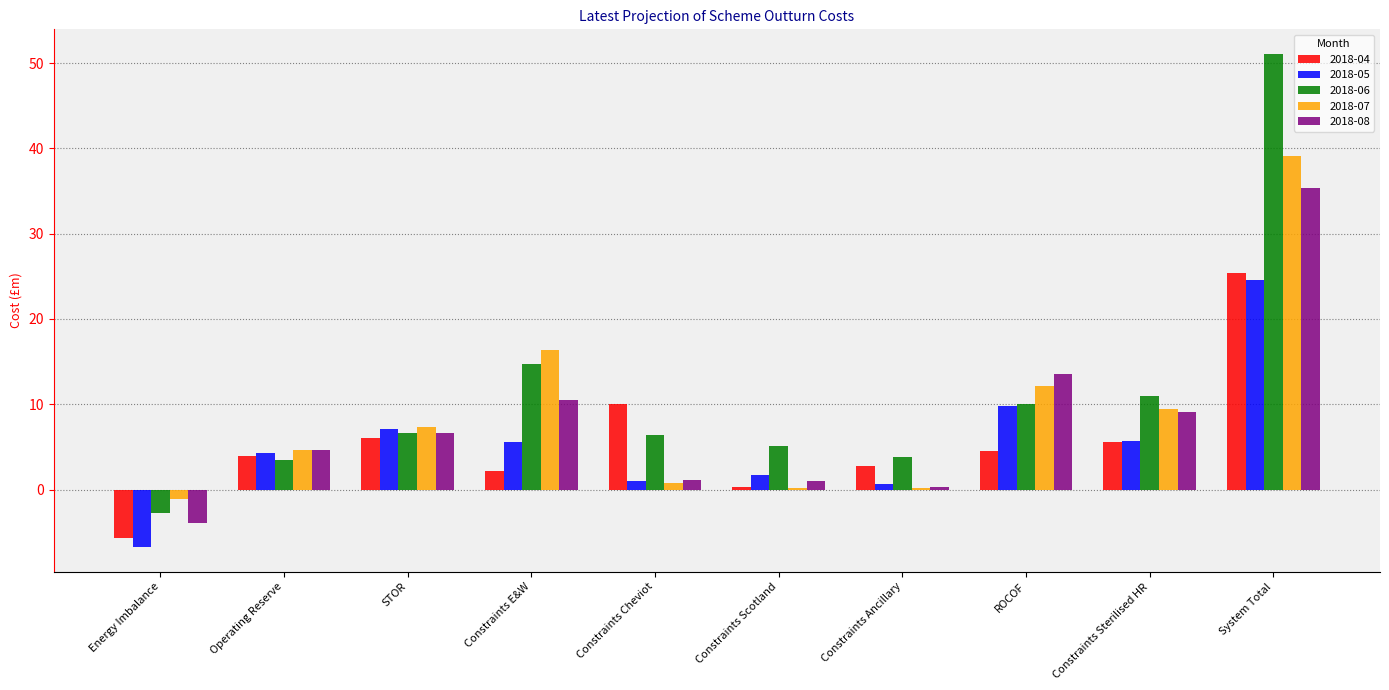

What is the maximum value shown in the chart?

51.1